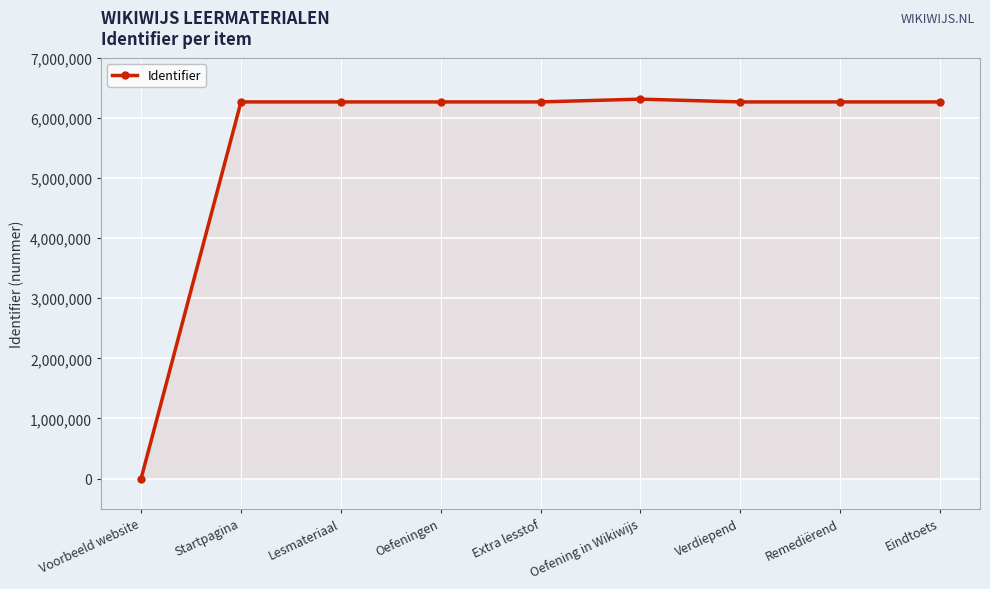

What is the value of the 6th point from the left?

6310524